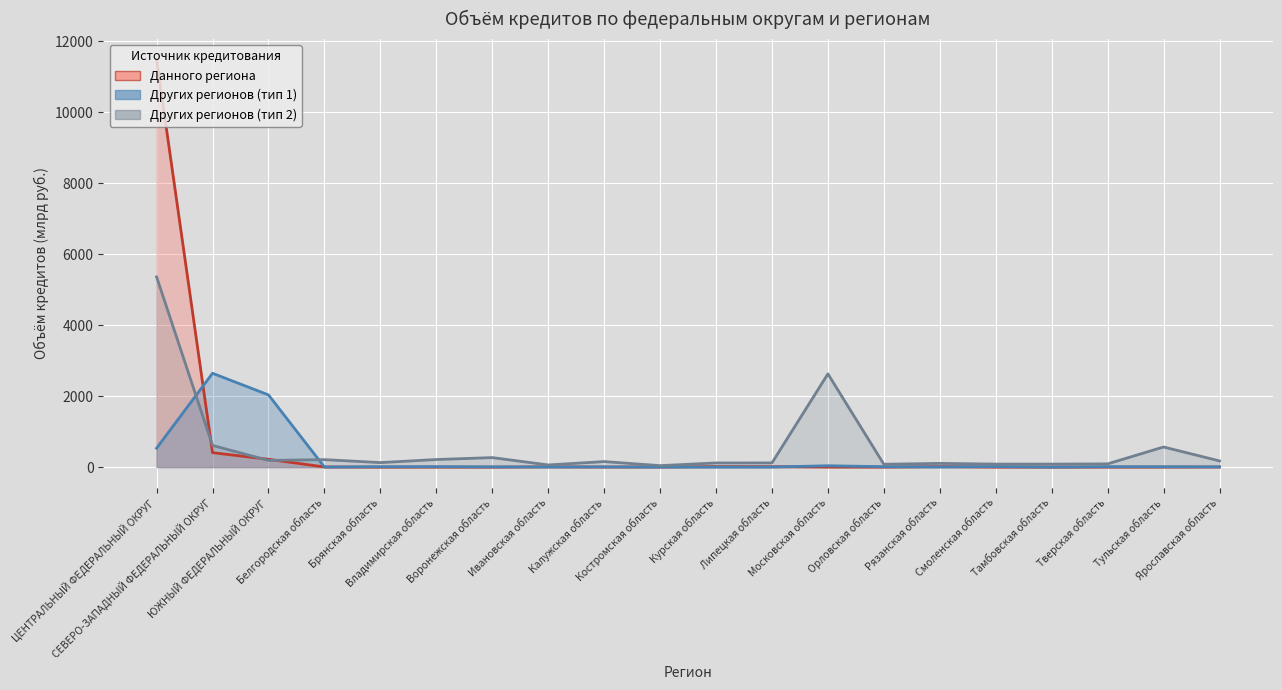

What is the sum of the кредитными организациями других регионов (1) values at СЕВЕРО-ЗАПАДНЫЙ ФЕДЕРАЛЬНЫЙ ОКРУГ and Ивановская область?

2649.1